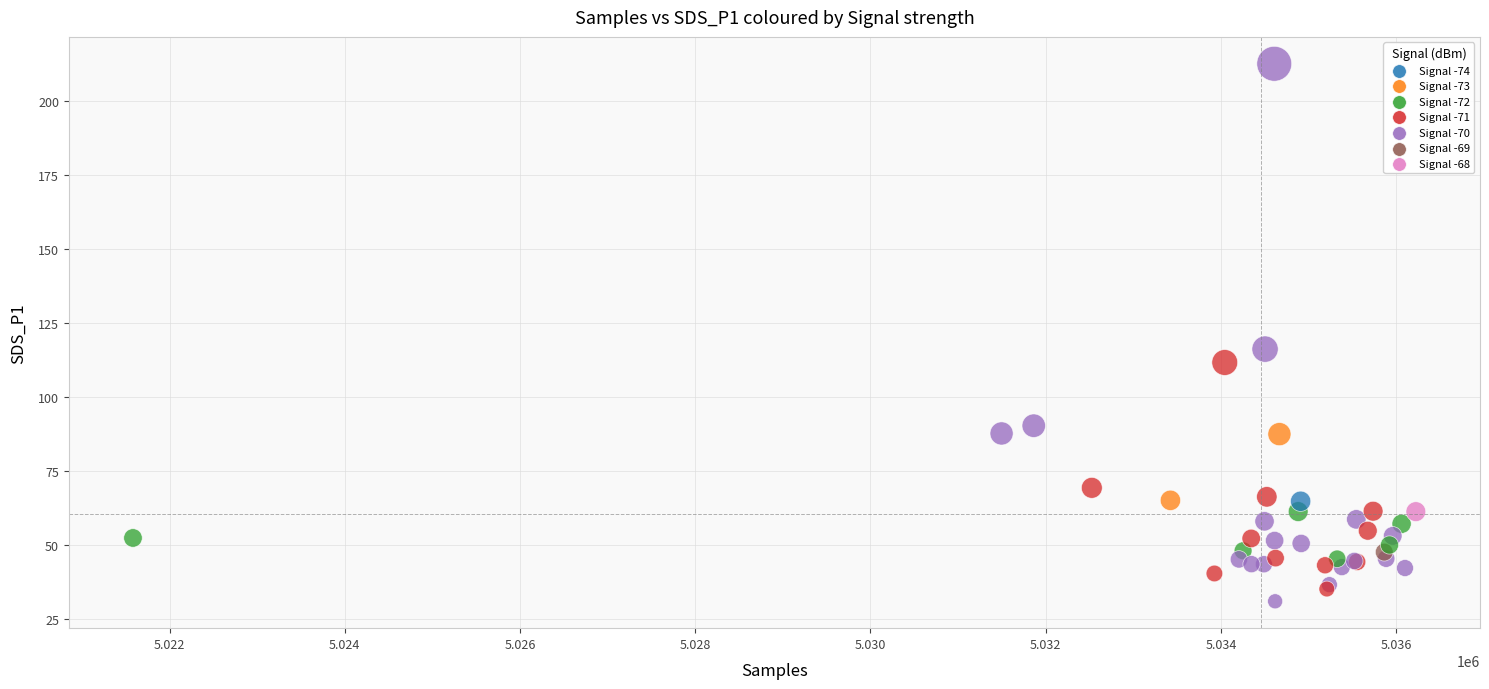

What Y value in the scatter plot is closest to 121?

116.2